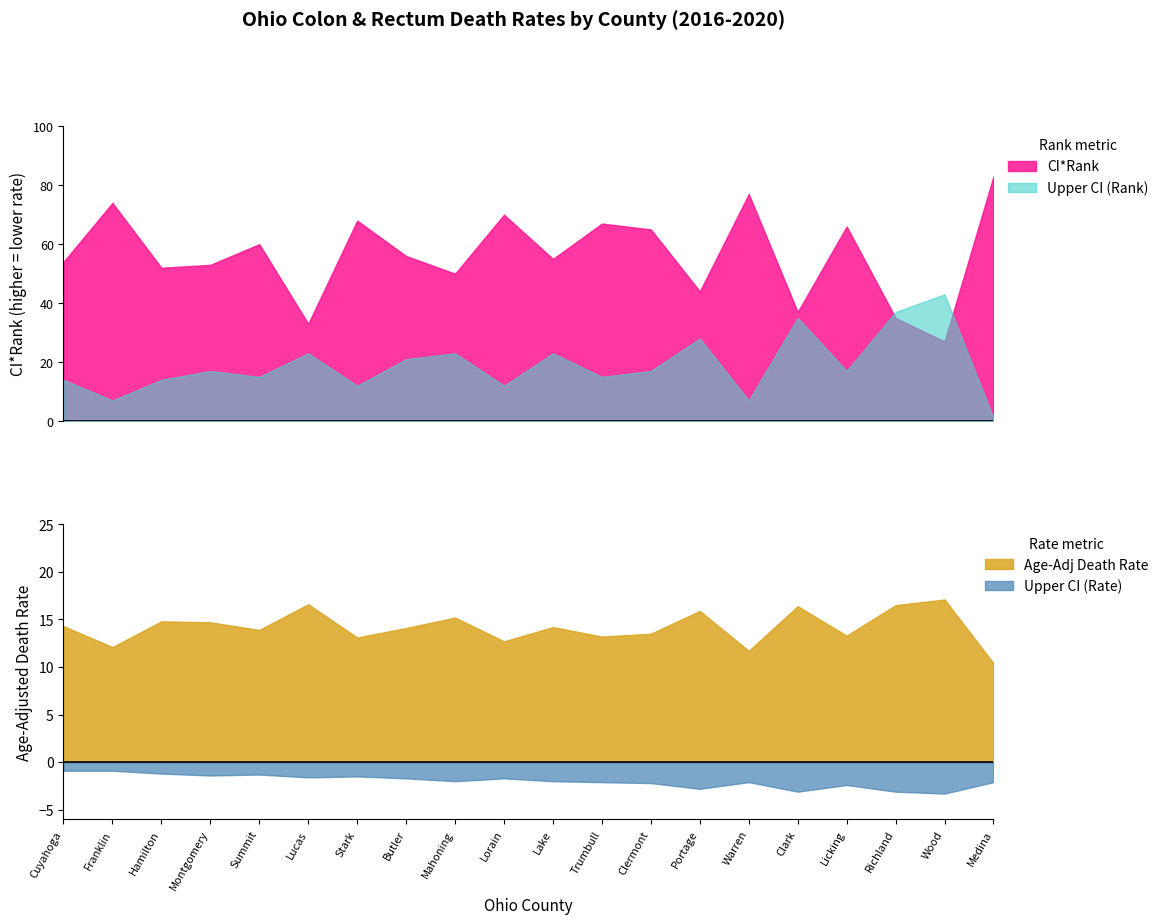

What is the highest value of the CI*Rank series?

83